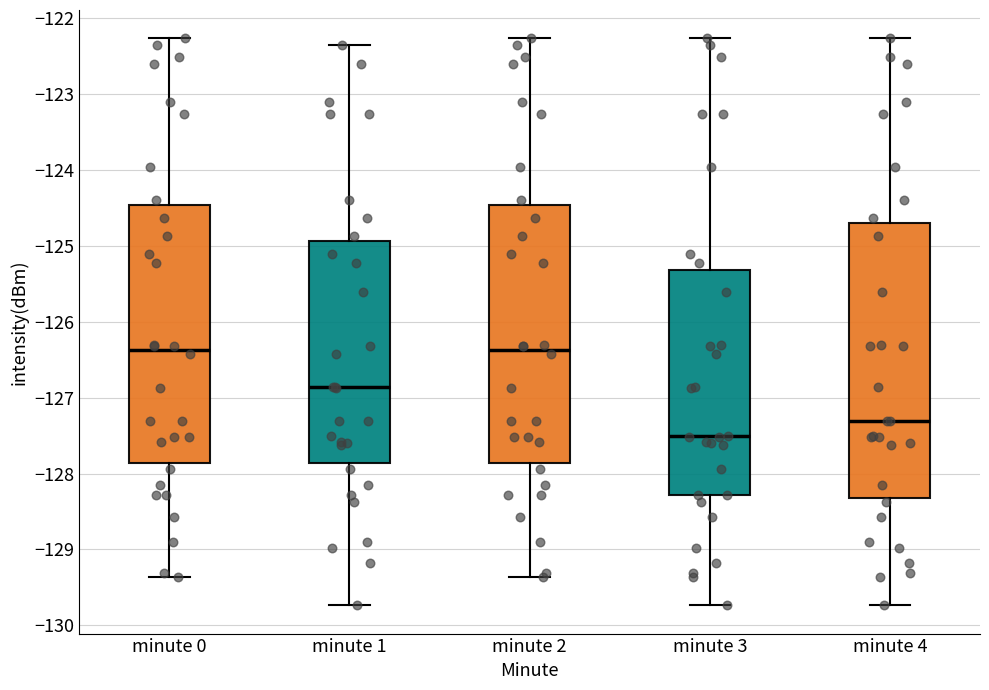

Which box is the tallest, from its lower edge to its upper edge?

minute 4